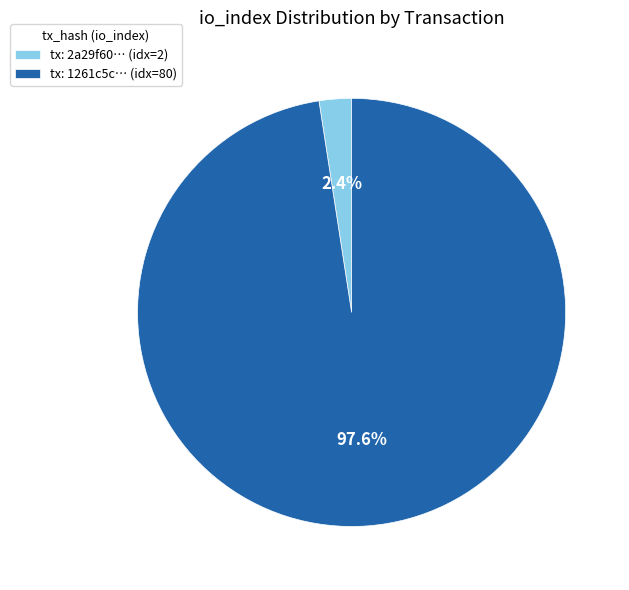

Which category has the biggest portion of the pie?

tx: 1261c5c… (idx=80)